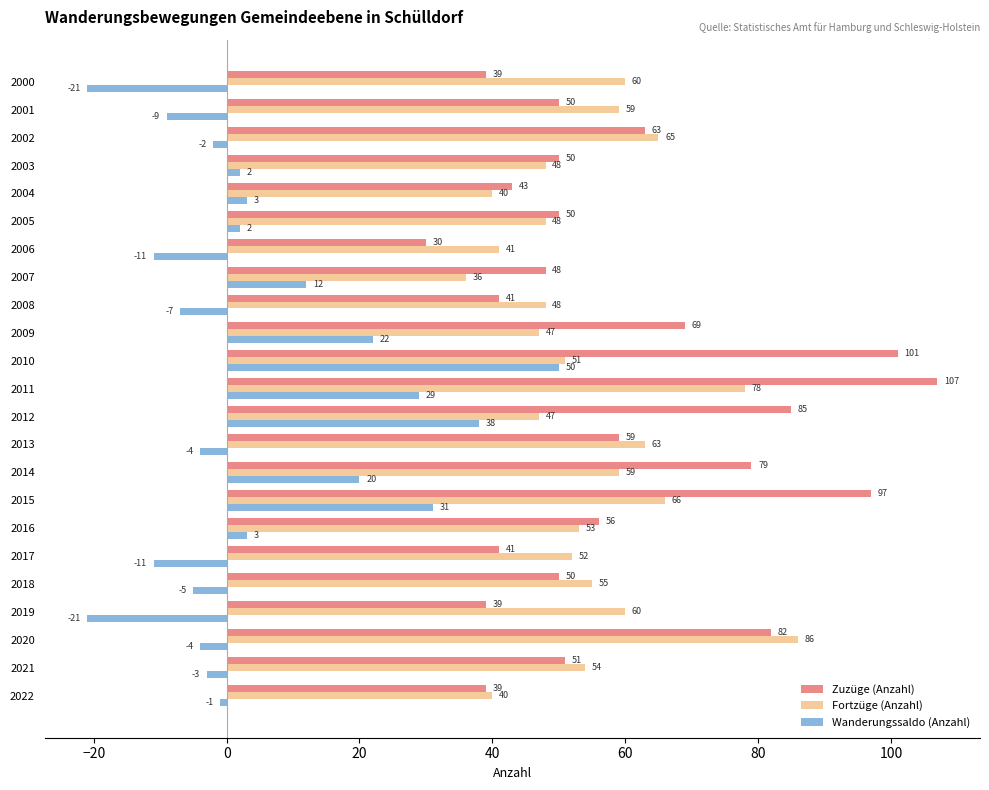

Read the Fortzüge (Anzahl) value at 2021, to the nearest 10.

50